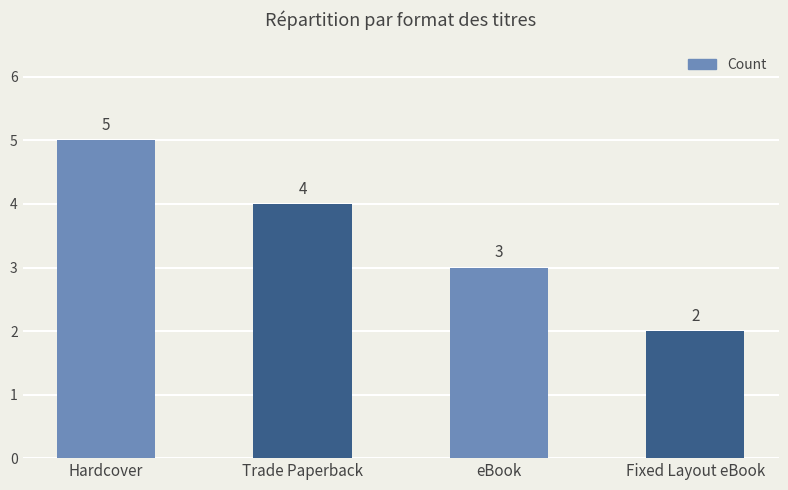

Rank the categories by value from highest to lowest.

Hardcover, Trade Paperback, eBook, Fixed Layout eBook